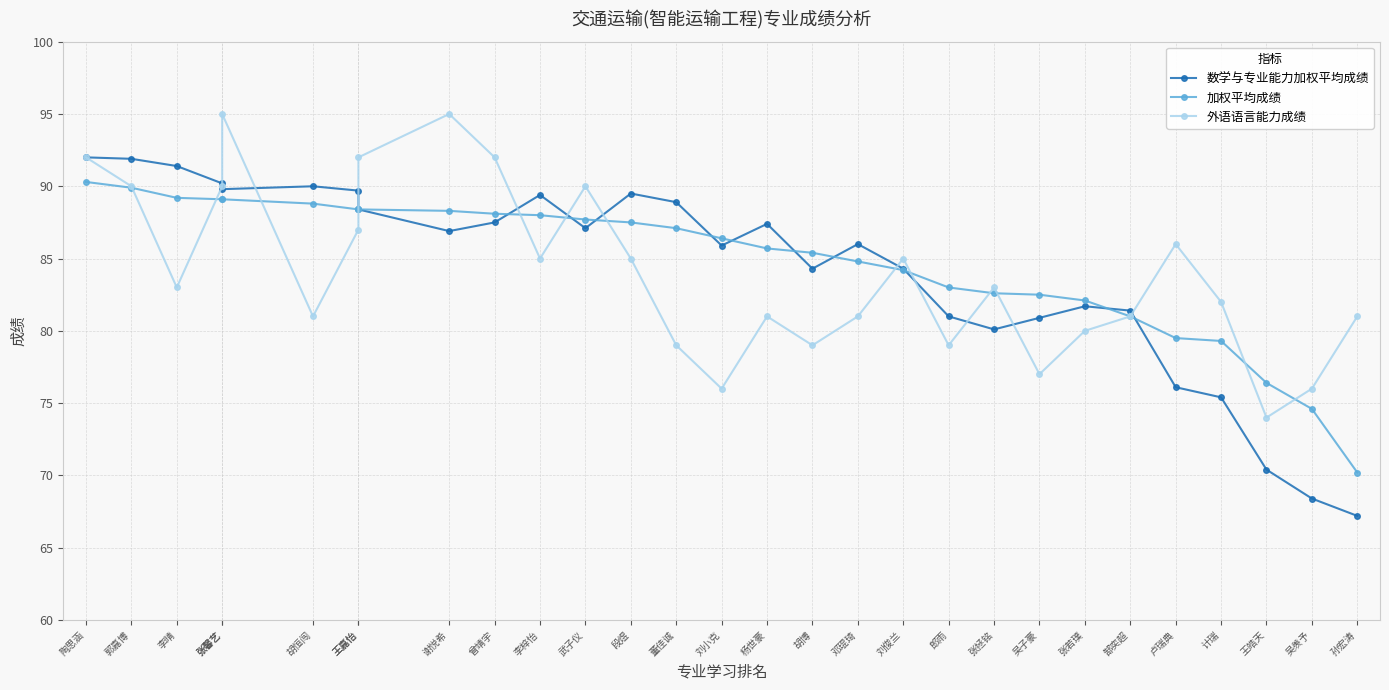

What is the sum of all 外语语言能力成绩 values?

2437.0